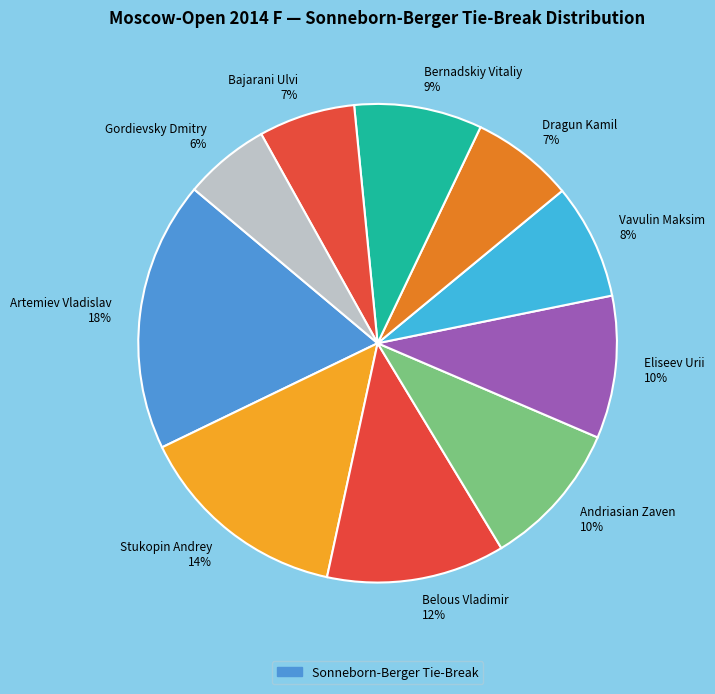

The Andriasian Zaven slice represents 10% of the pie. True or false?

True